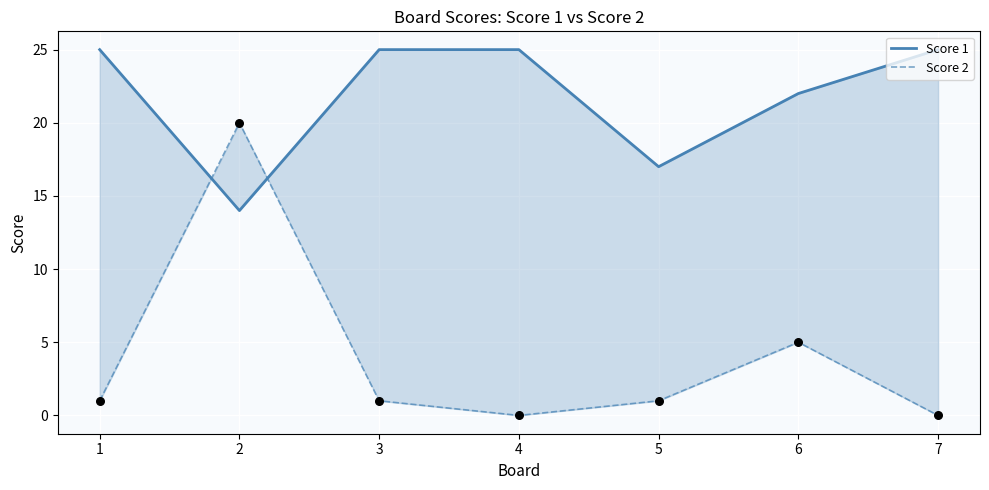

What are all the series names shown in the legend?

Score 1, Score 2